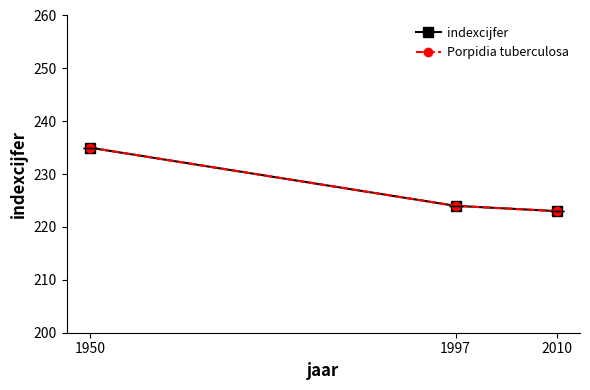

Is this an area chart (filled region under the line)?

No